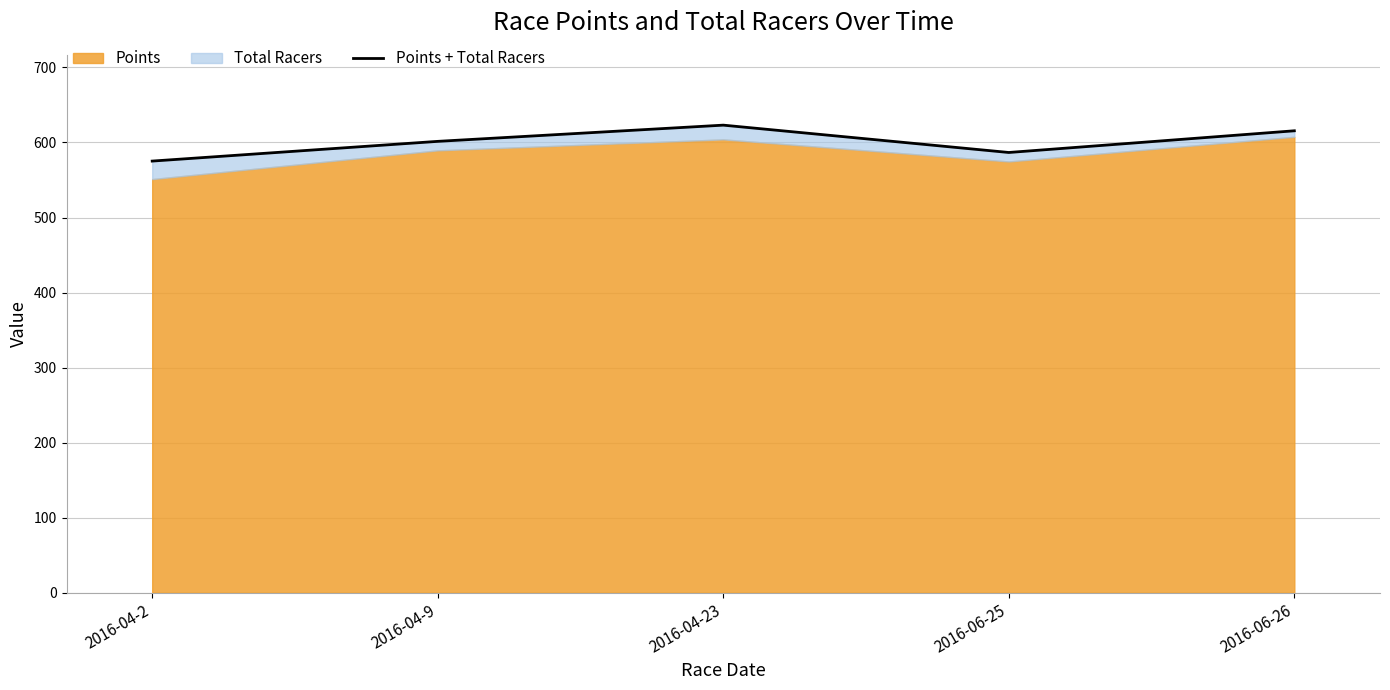

The value at 2016-04-9 is 601.5. True or false?

True